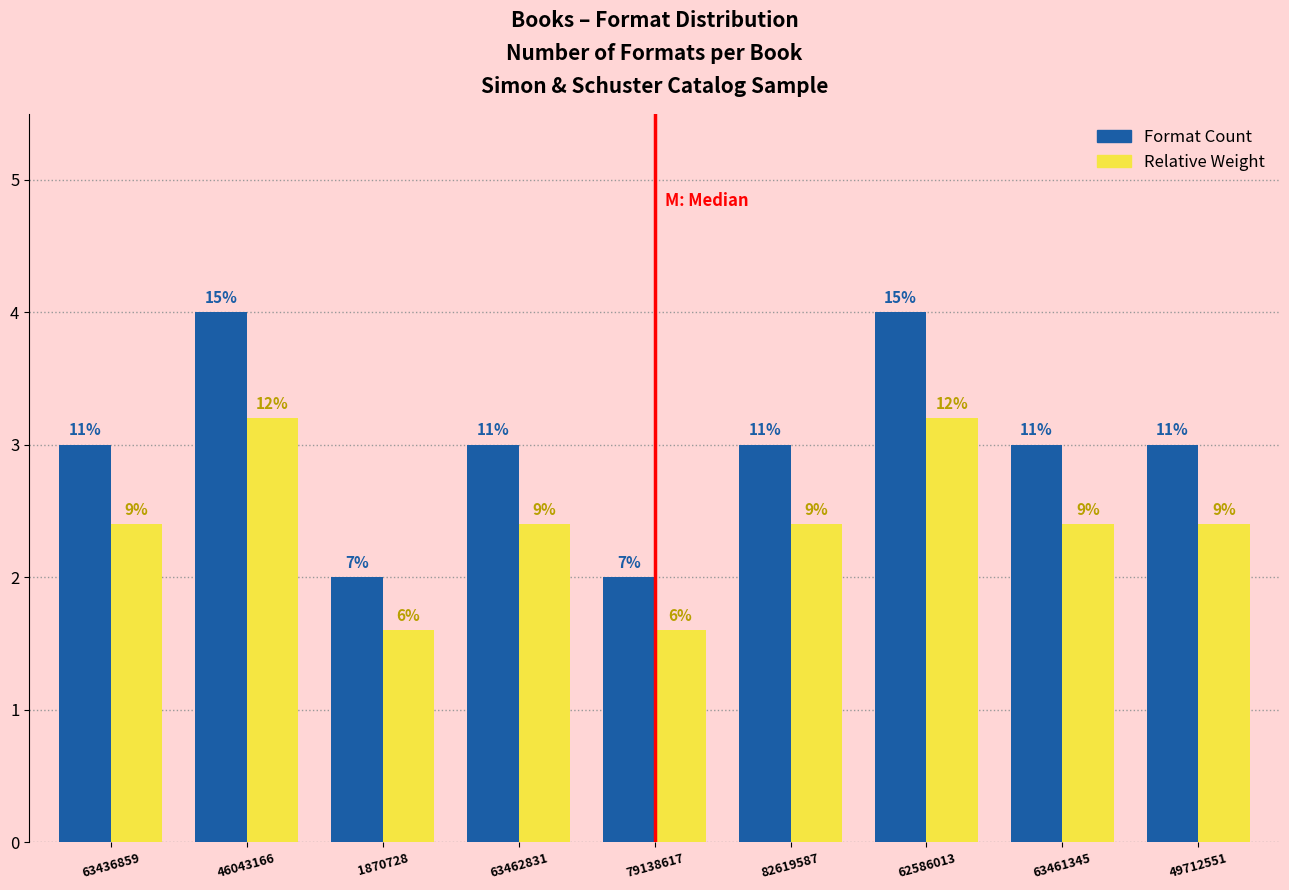

What are all the series names shown in the legend?

Format Count, Relative Weight